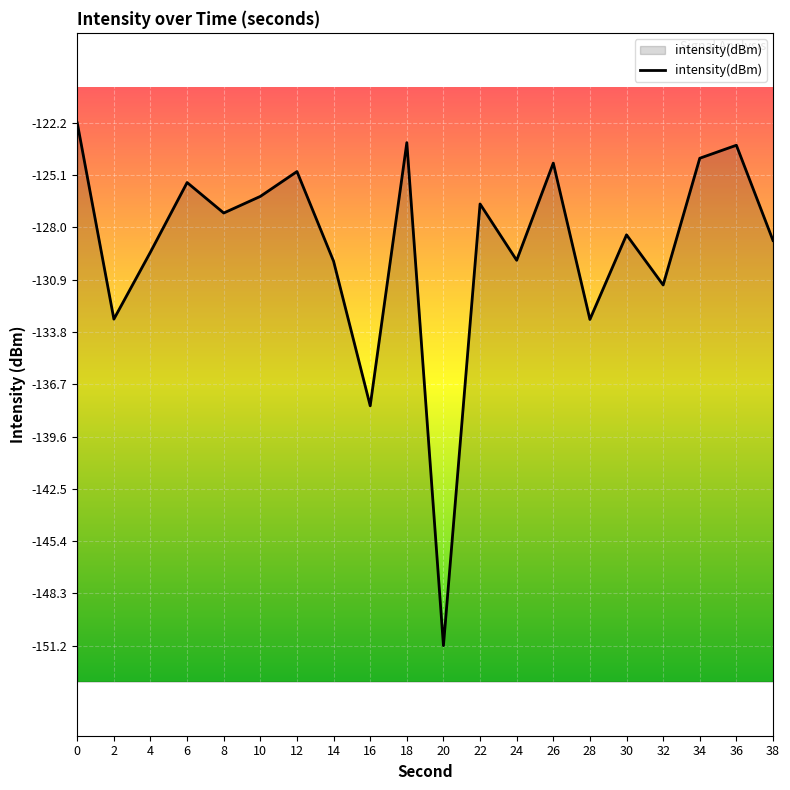

What is the value of the 17th point from the left?

-131.1